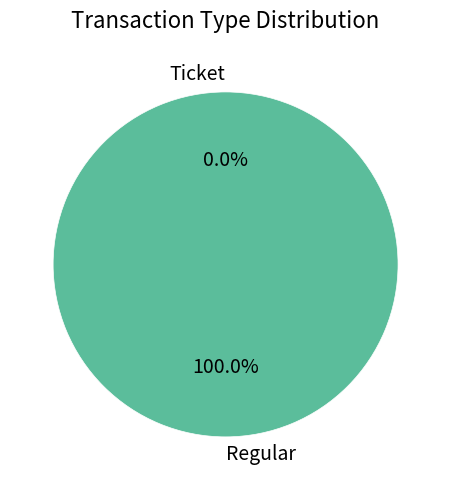

Count the number of slices in the pie.

2